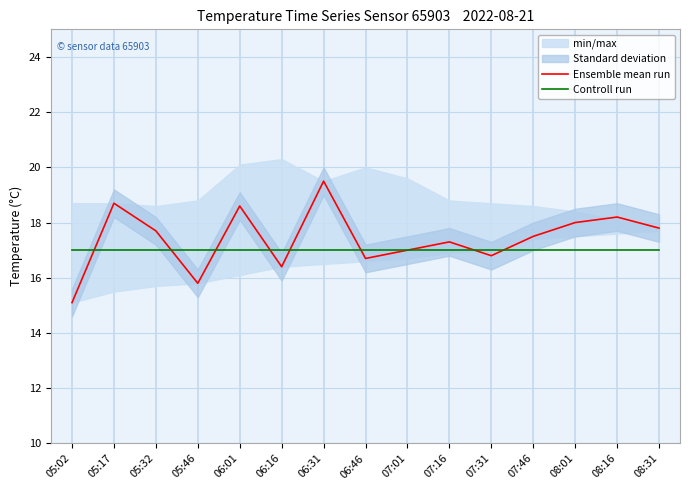

Between 06:16 and 07:16, which series saw the biggest shift?

Ensemble mean run